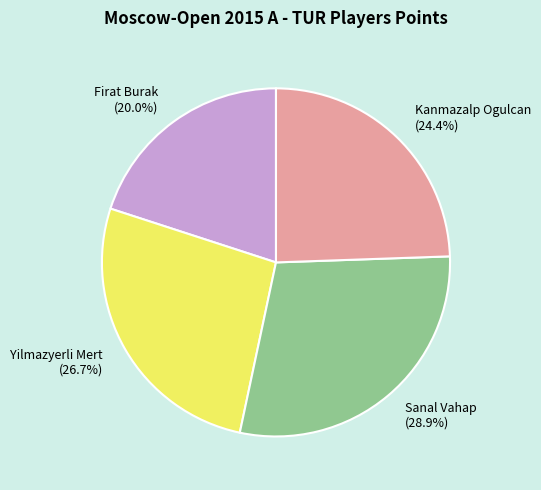

Combined, do Firat Burak and Yilmazyerli Mert account for over 50%?

No